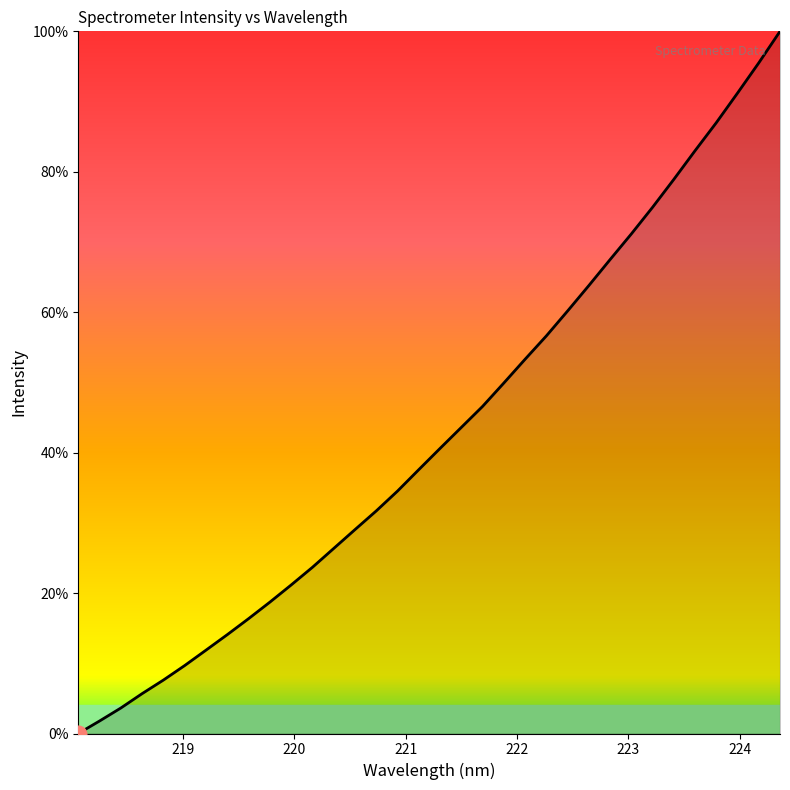

How many distinct data groups are displayed?

1